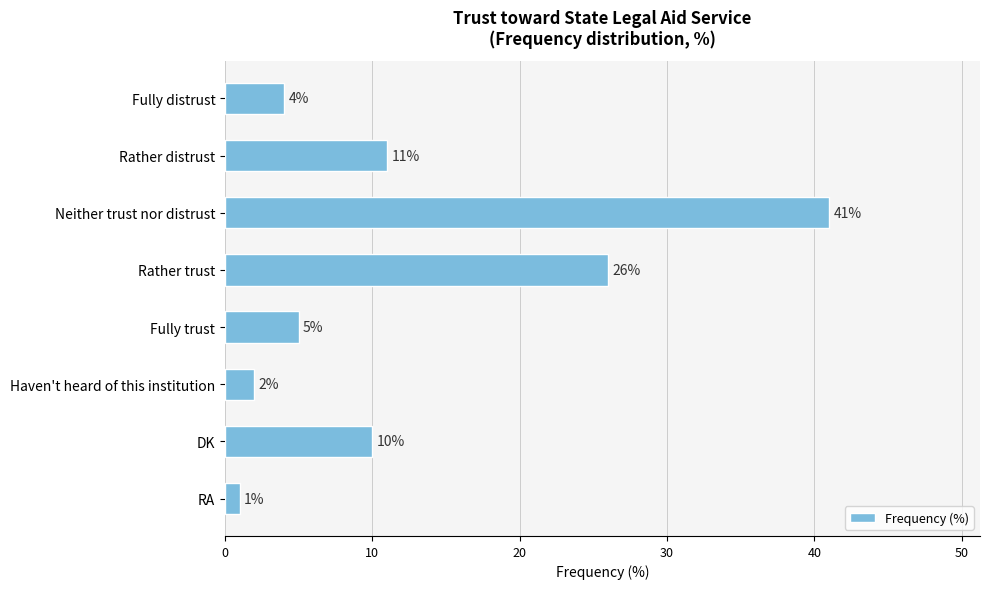

Reading top to bottom, extract all data points from this chart.

Fully distrust=4	Rather distrust=11	Neither trust nor distrust=41	Rather trust=26	Fully trust=5	Haven't heard of this institution=2	DK=10	RA=1